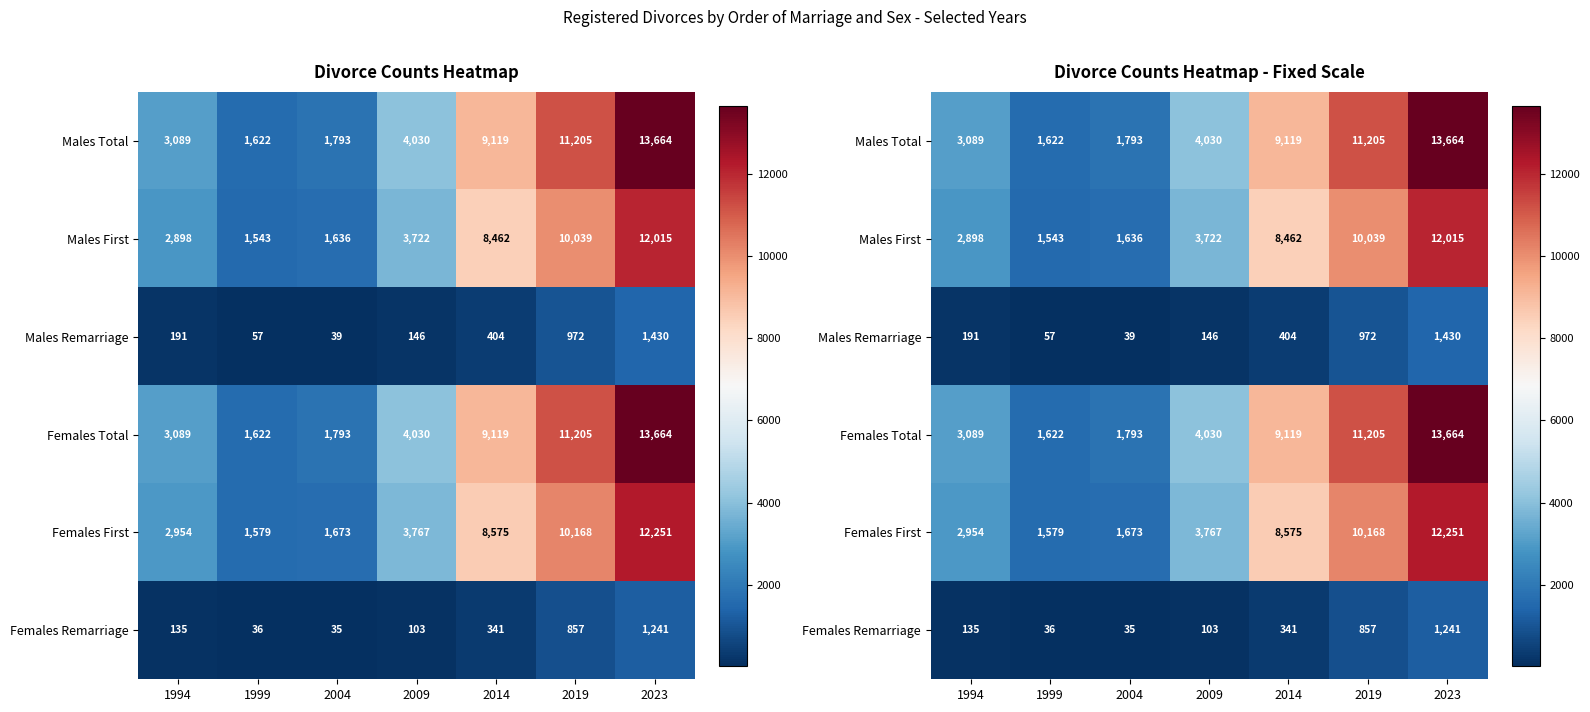

What is the lowest value of the Females Total series?

1622